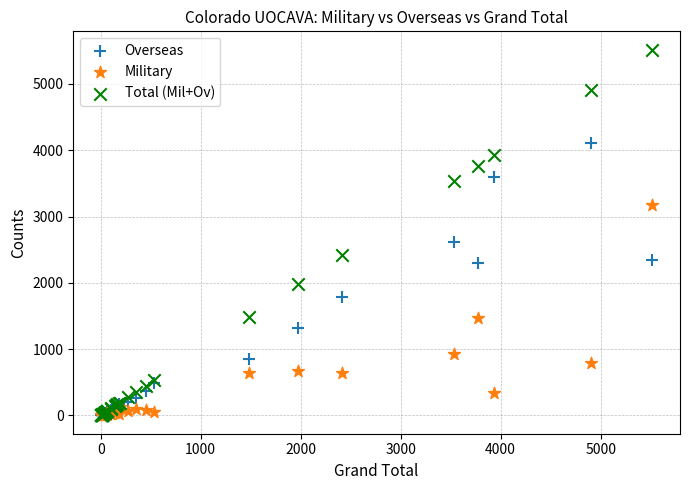

Across all series, what Y value is closest to 2759?

2610